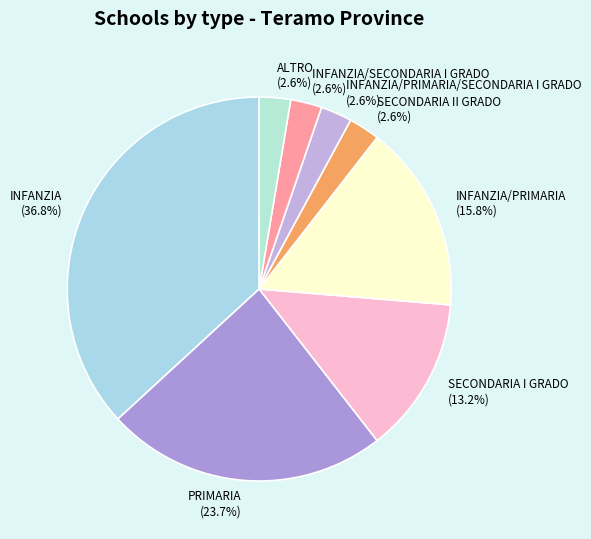

To the nearest percent, what portion does SECONDARIA I GRADO represent?

13%